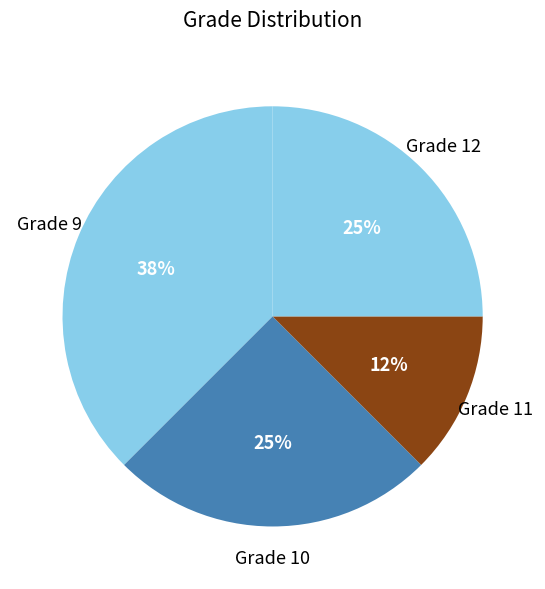

To the nearest percent, what is the average slice percentage?

25%